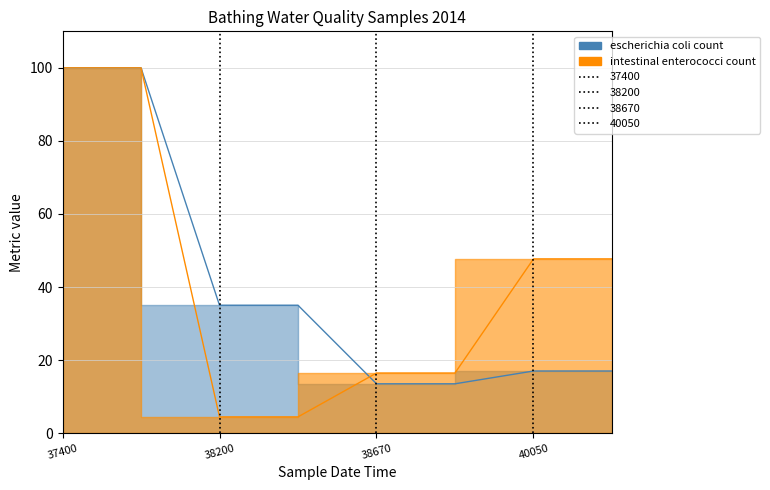

Is it true that intestinal enterococci count equals 100.0 at 2014-09-10T10:35:00?

True